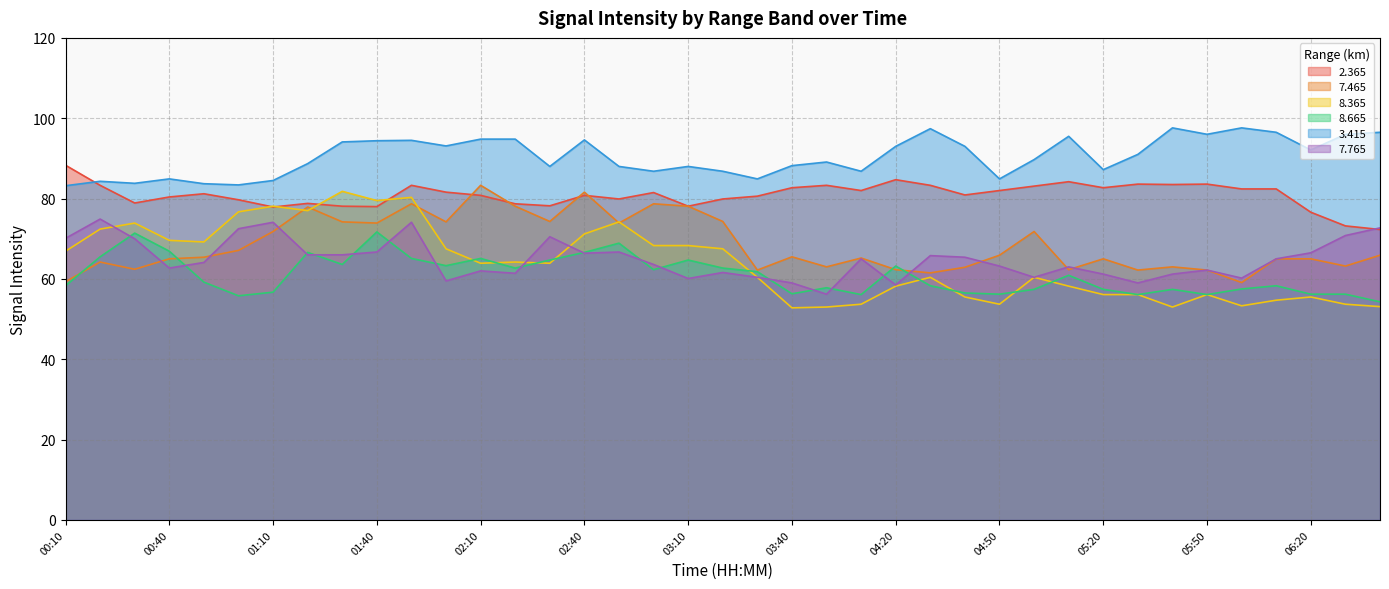

What is the label of the 35th point from the left?

06:00